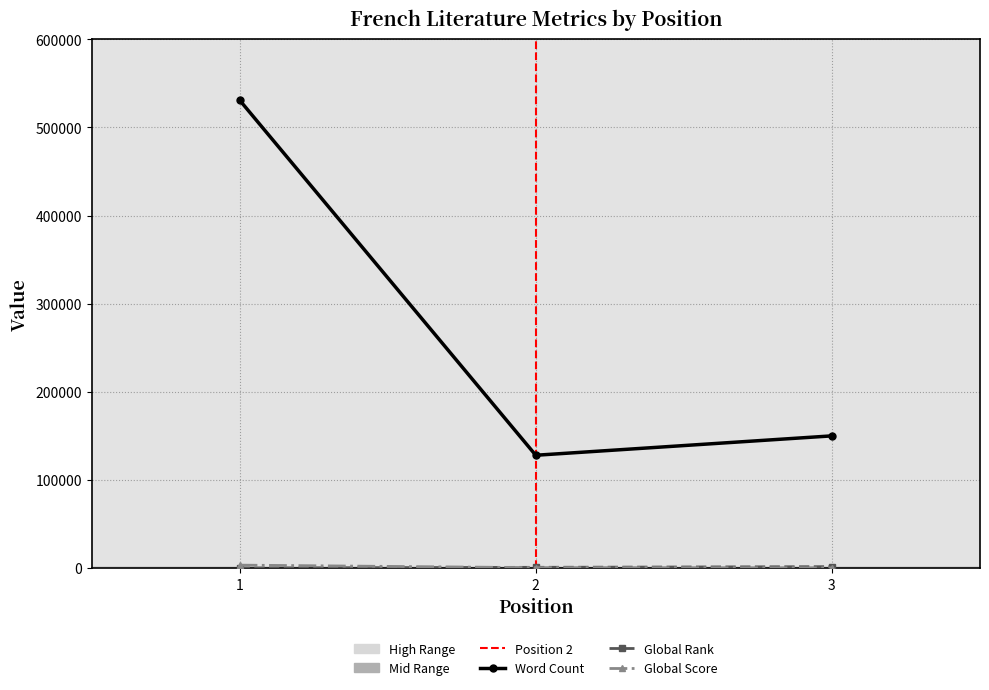

How many lines are shown in the chart?

3